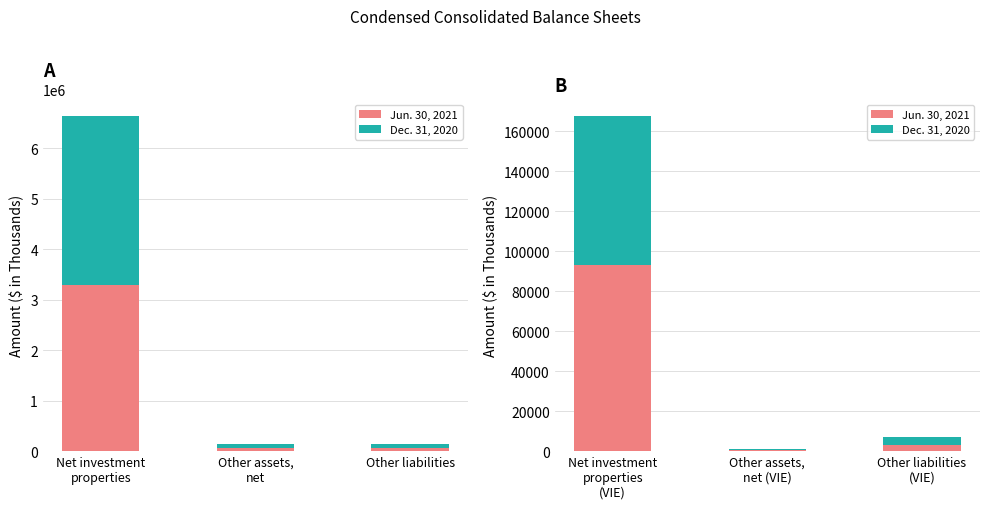

What is the label of the 1st bar from the right?

Other liabilities (VIE)